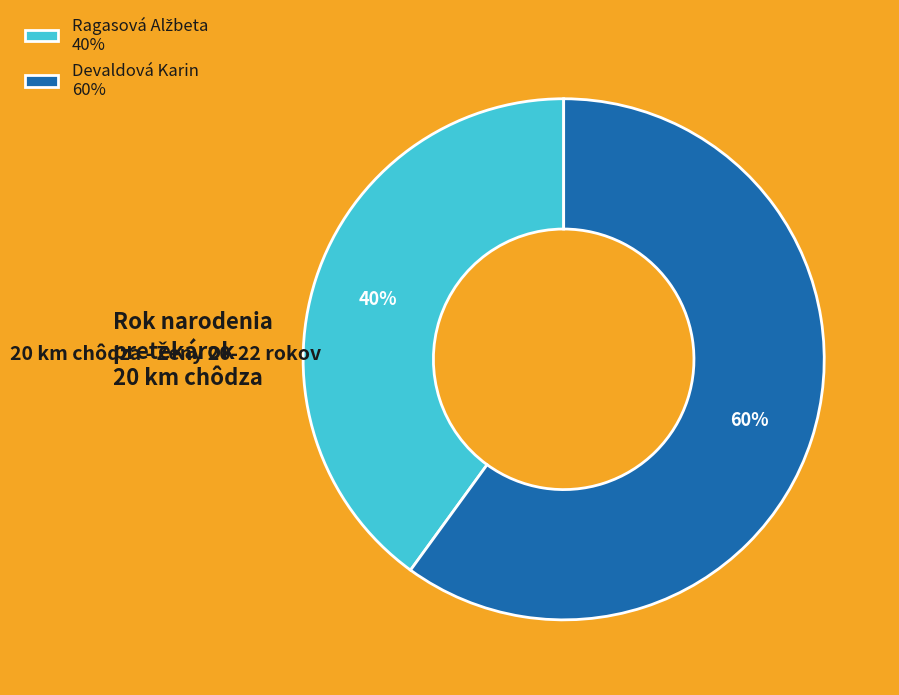

Is it true that Devaldová Karin is 60% of the pie?

True